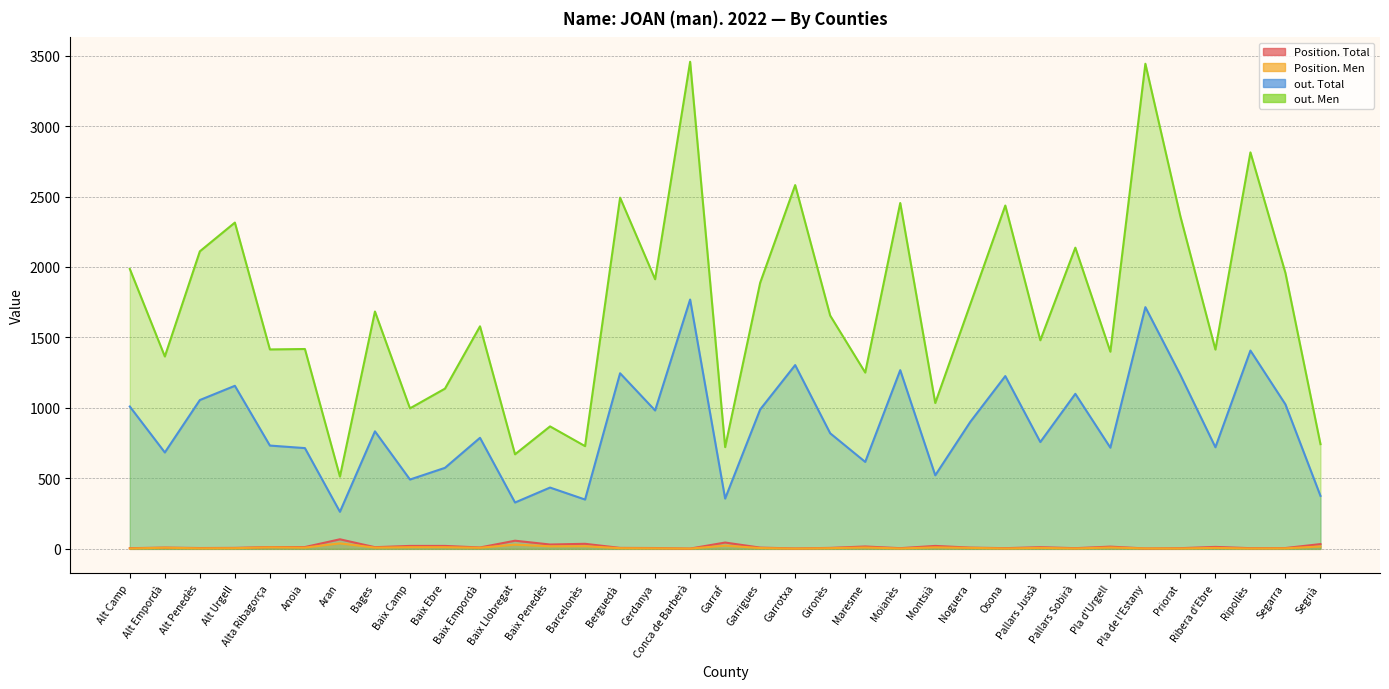

At which label is out. Men closest to 1984?

Alt Camp